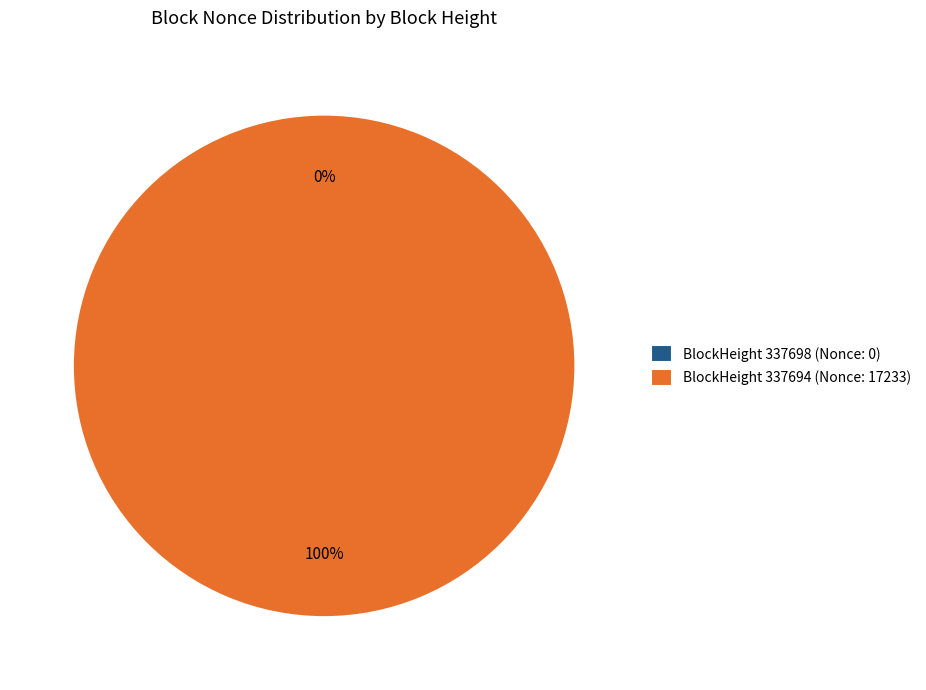

What percentage do 337698 and 337694 together represent?

100.0%